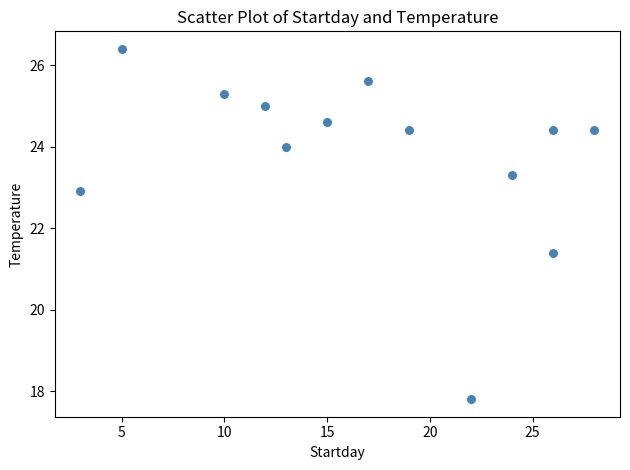

What Y value in the scatter plot is closest to 22?

21.4